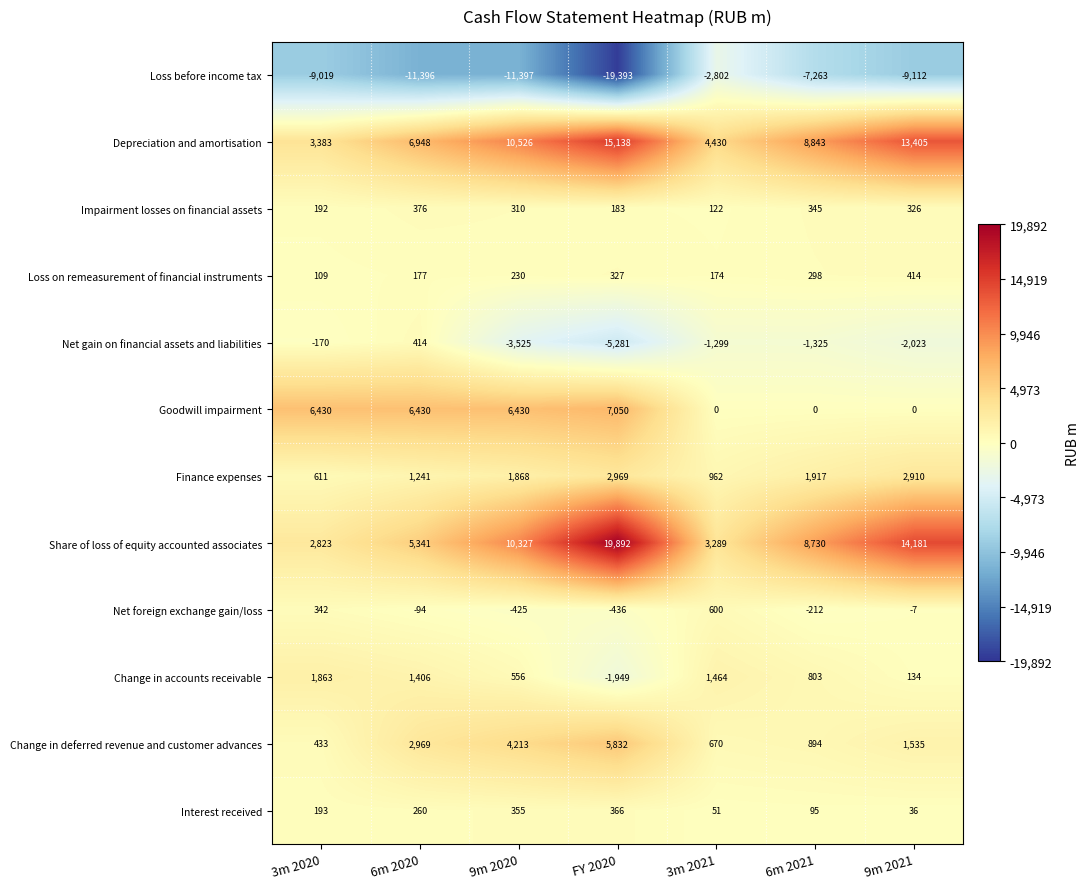

Which series has the largest total across all categories?

Share of loss of equity accounted associates